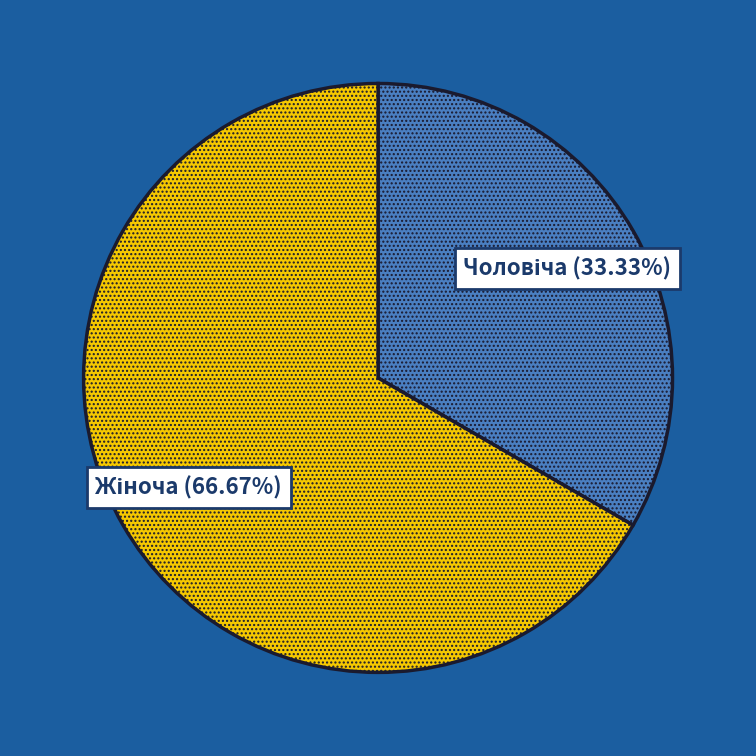

Does any single category account for the majority?

Yes